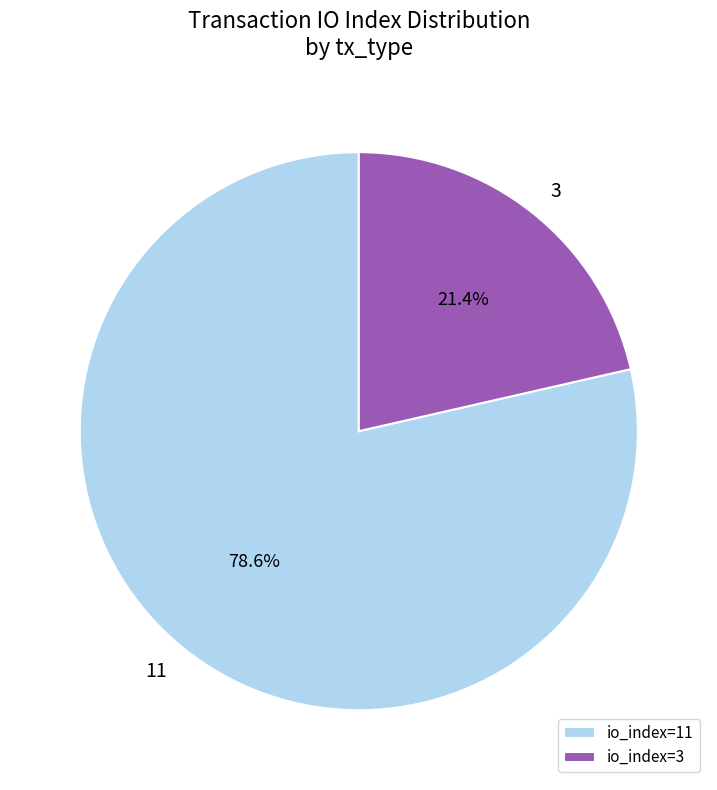

What is the total percentage of io_index=11 and io_index=3?

100.0%